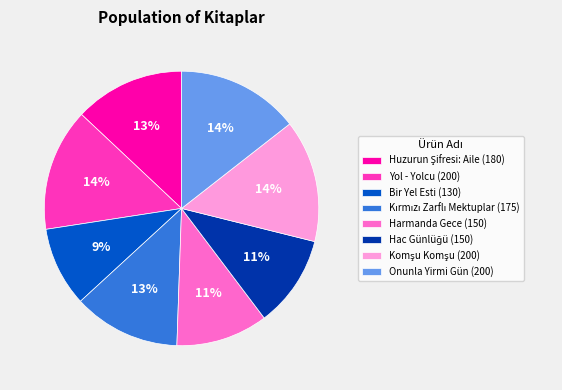

Between Onunla Yirmi Gün (200) and Bir Yel Esti (130), which is larger?

Onunla Yirmi Gün (200)